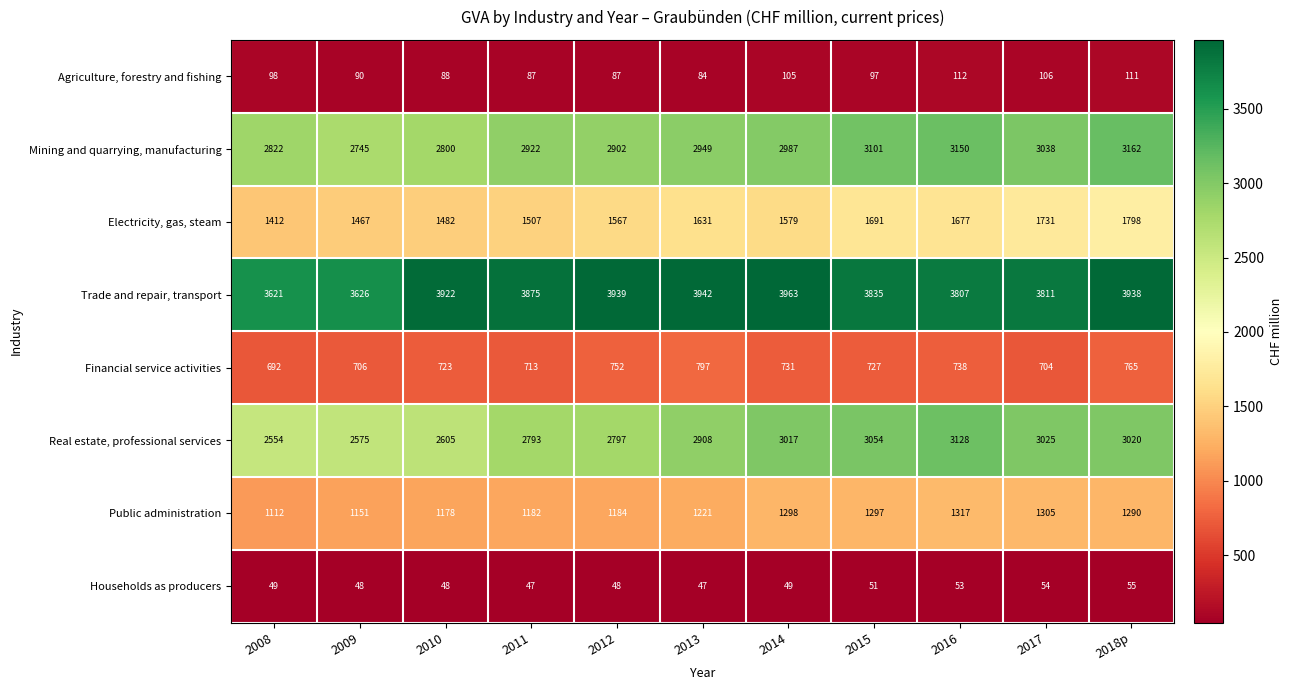

How many distinct data groups are displayed?

8